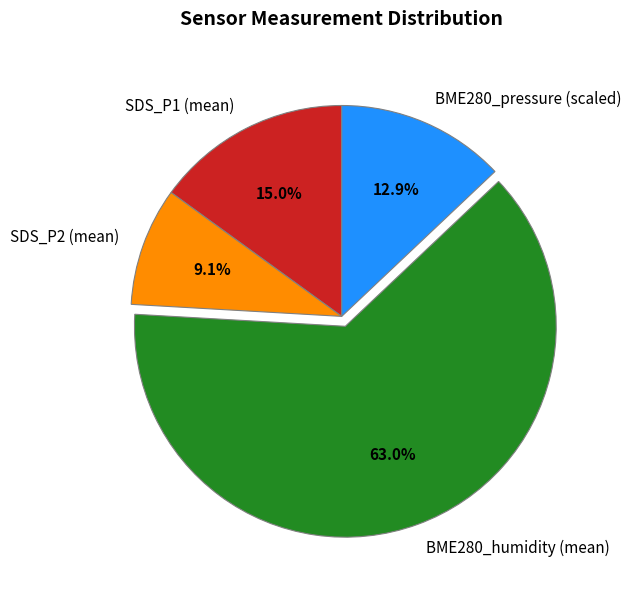

How many slices are in this pie chart?

4